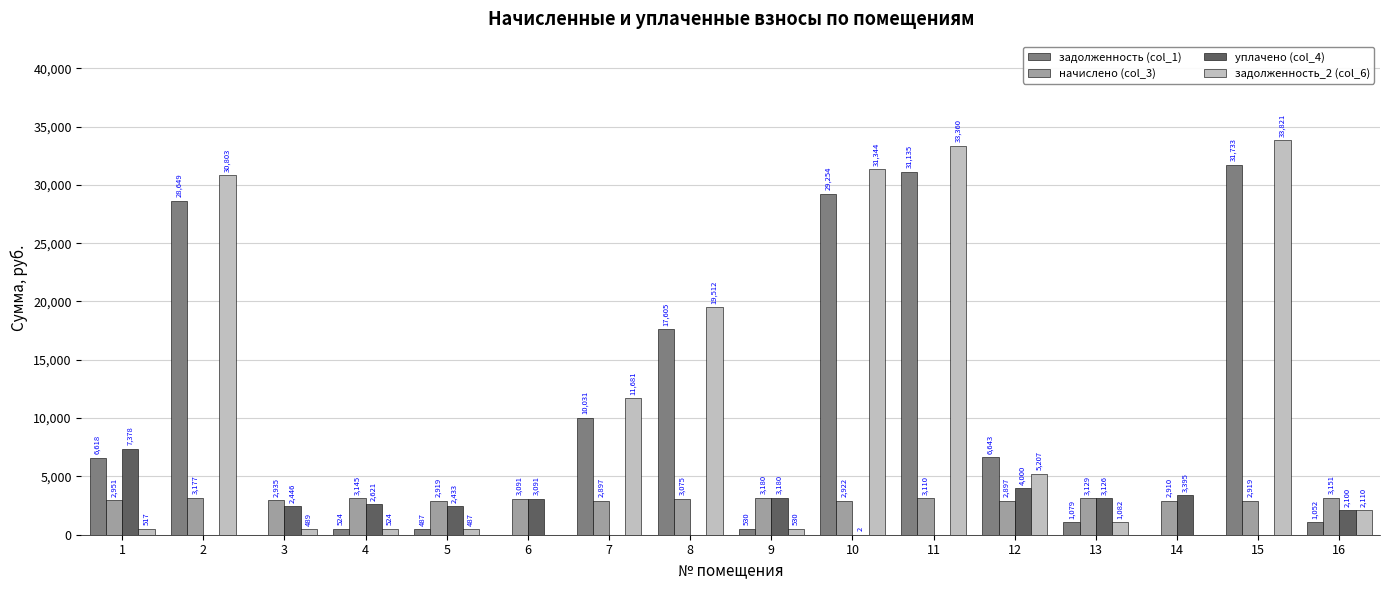

Is the value of задолженность_2 (col_6) at 4 greater than the value of начислено (col_3) at 3?

No